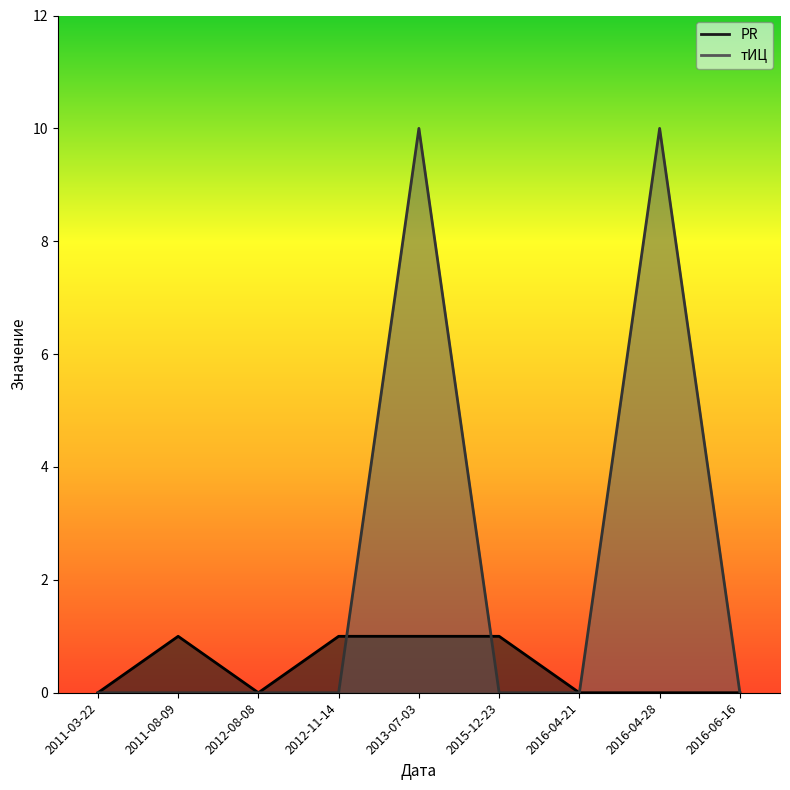

Is it true that тИЦ equals -5 at 2011-08-09?

False